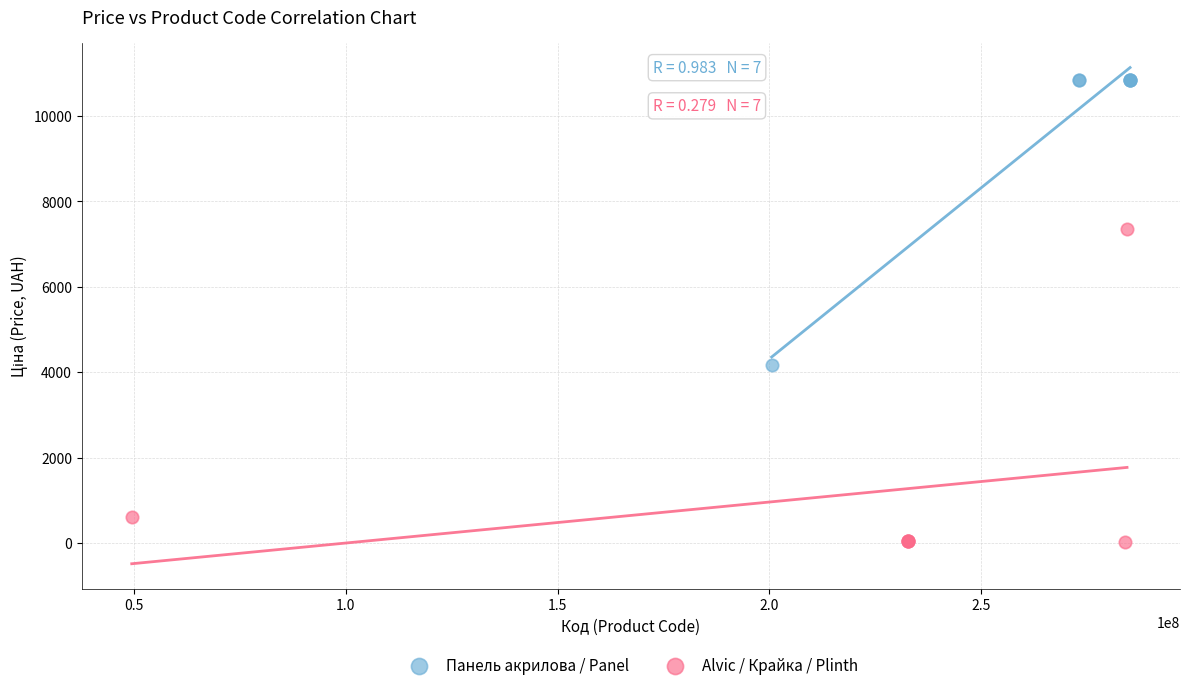

Which series reaches the maximum Y coordinate?

Панель акрилова / Panel